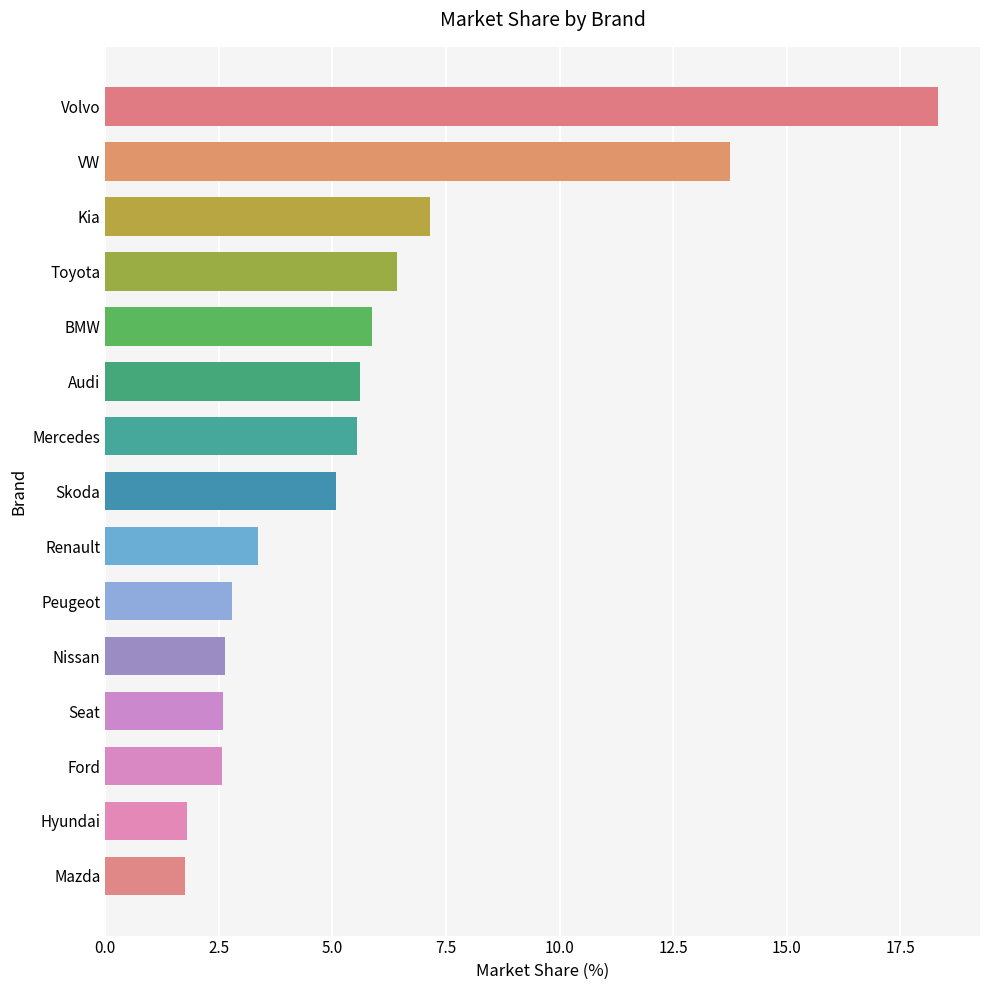

At which category does the chart reach its peak across all series?

Volvo